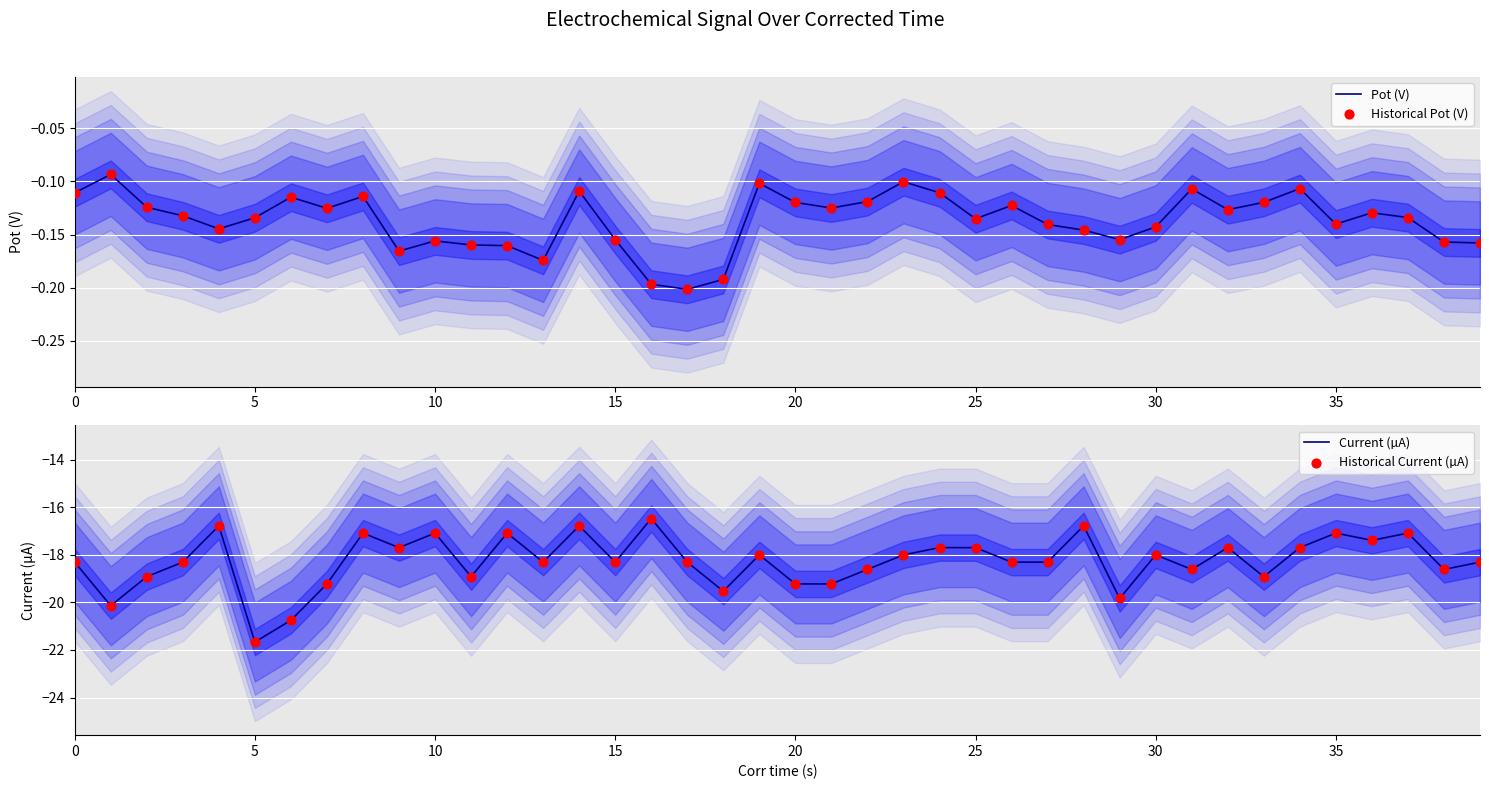

Which series has the largest total across all categories?

Pot (V)